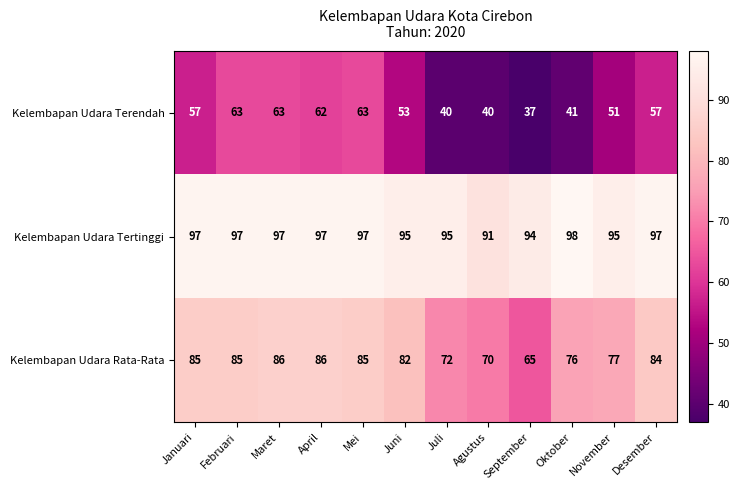

How many Kelembapan Udara Tertinggi values are between 95 and 97?

9